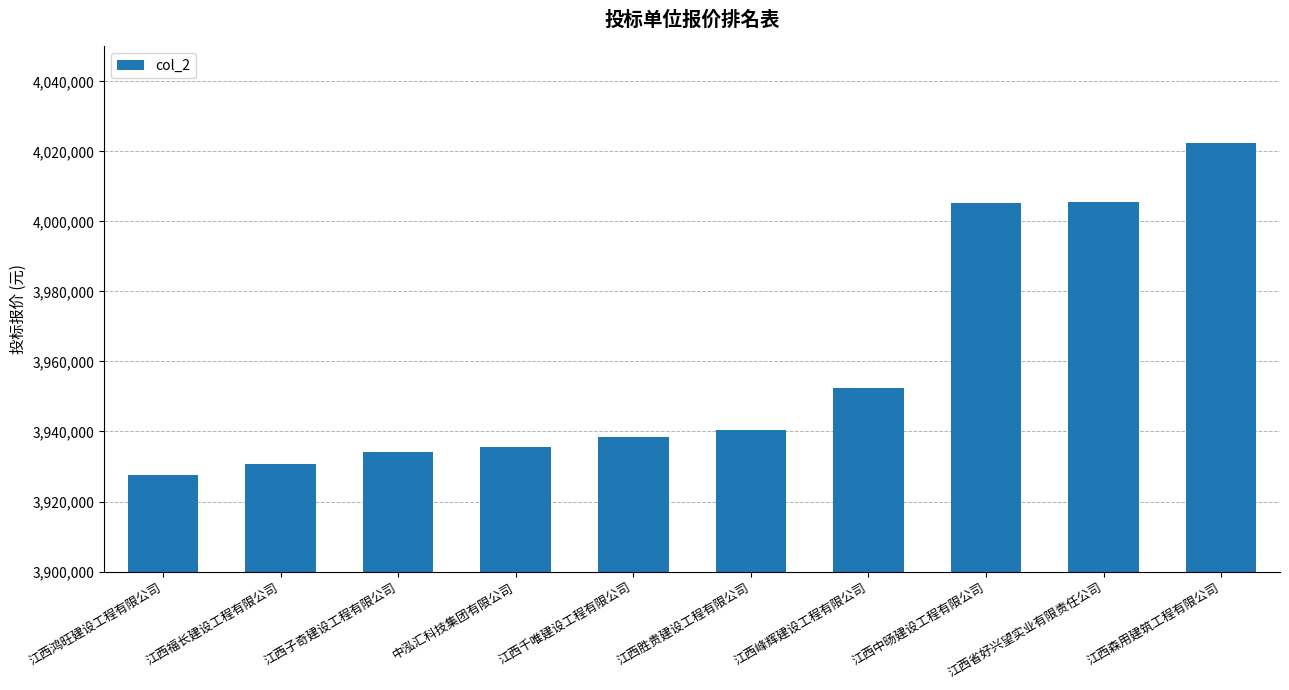

Rank the categories by value from lowest to highest.

江西鸿旺建设工程有限公司, 江西福长建设工程有限公司, 江西子奇建设工程有限公司, 中泓汇科技集团有限公司, 江西千唯建设工程有限公司, 江西胜贵建设工程有限公司, 江西峰辉建设工程有限公司, 江西中旸建设工程有限公司, 江西省好兴望实业有限责任公司, 江西森用建筑工程有限公司